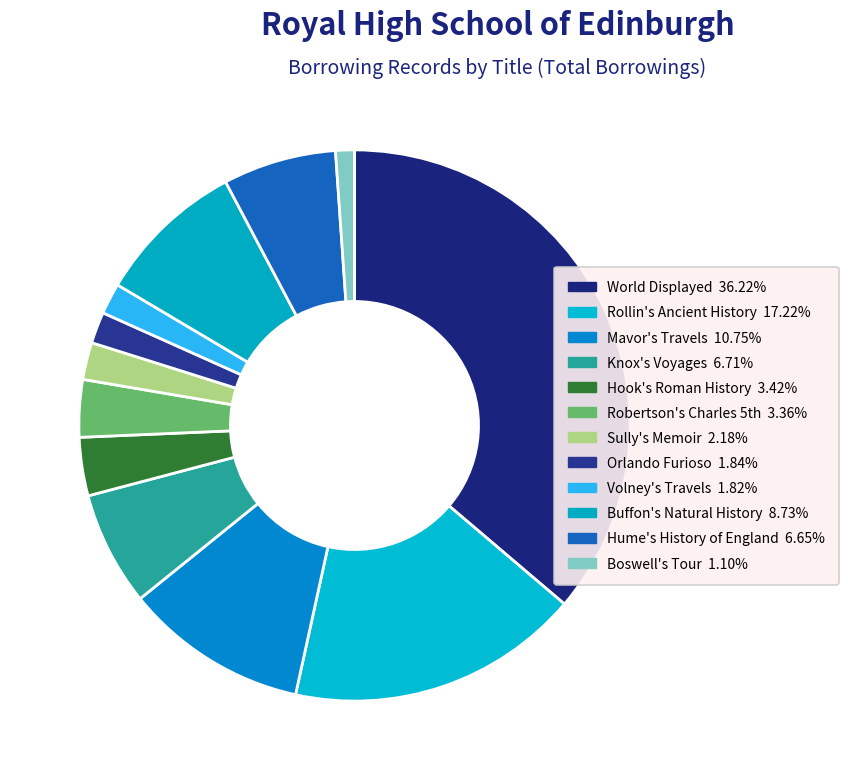

Does any single category account for the majority?

No